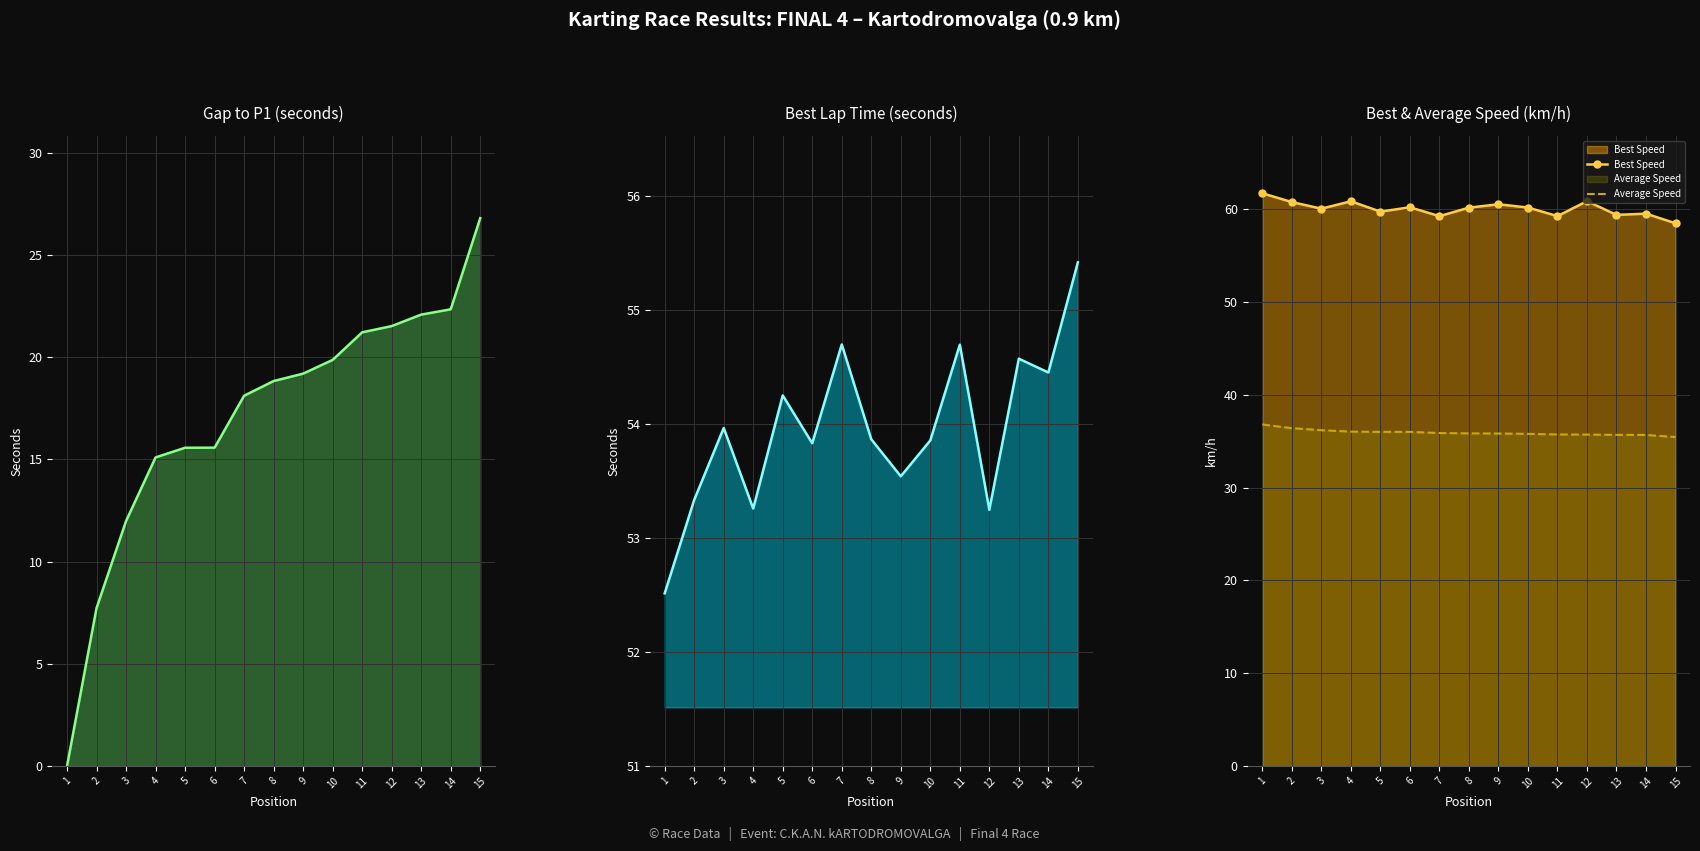

The Average Speed series shows 35.8 at 10. True or false?

True